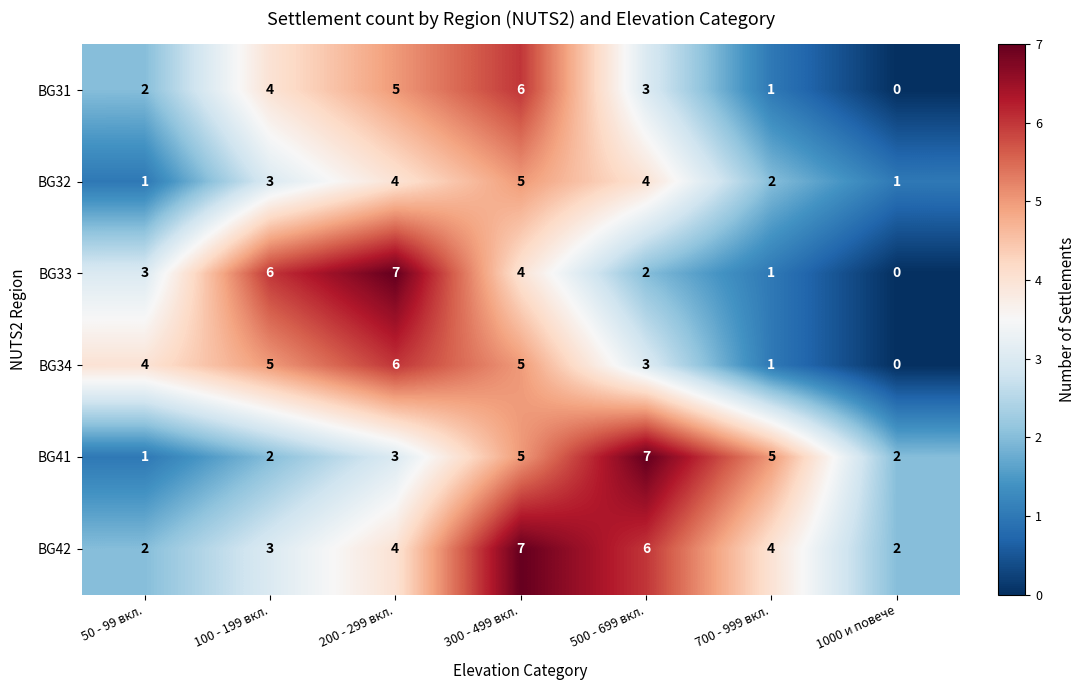

Count the BG32 values in the range 1 to 4.

6